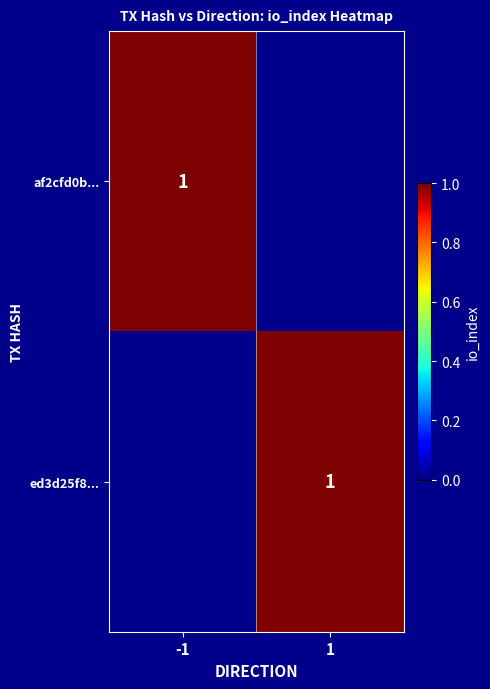

The value of ed3d25f8cc1936789efe3a797ac79bb83a1a22e at 1 is 1. True or false?

True